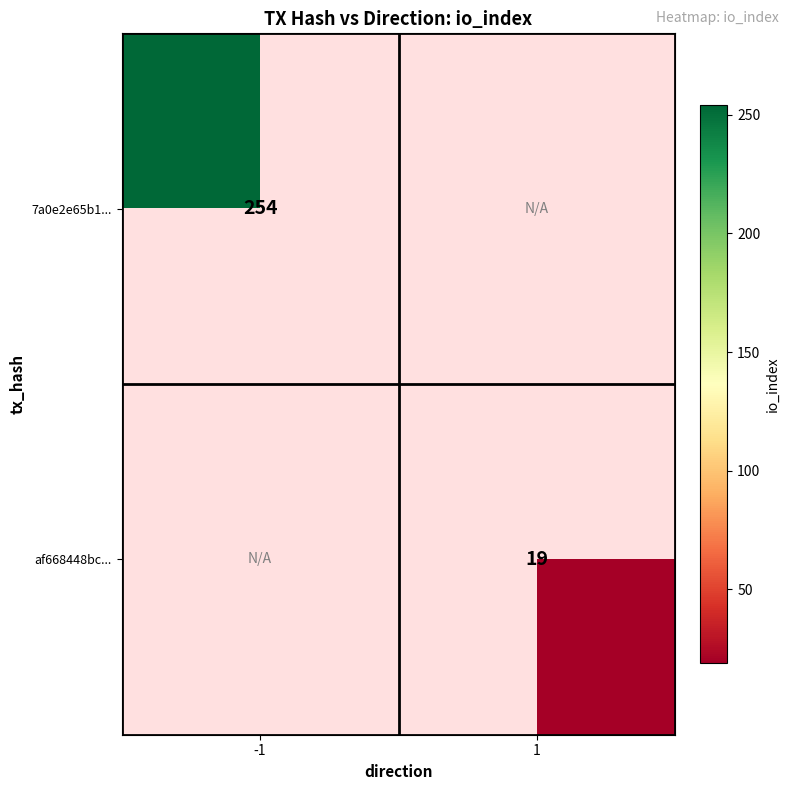

The value of 7a0e2e65b1... at -1 is 254. True or false?

True